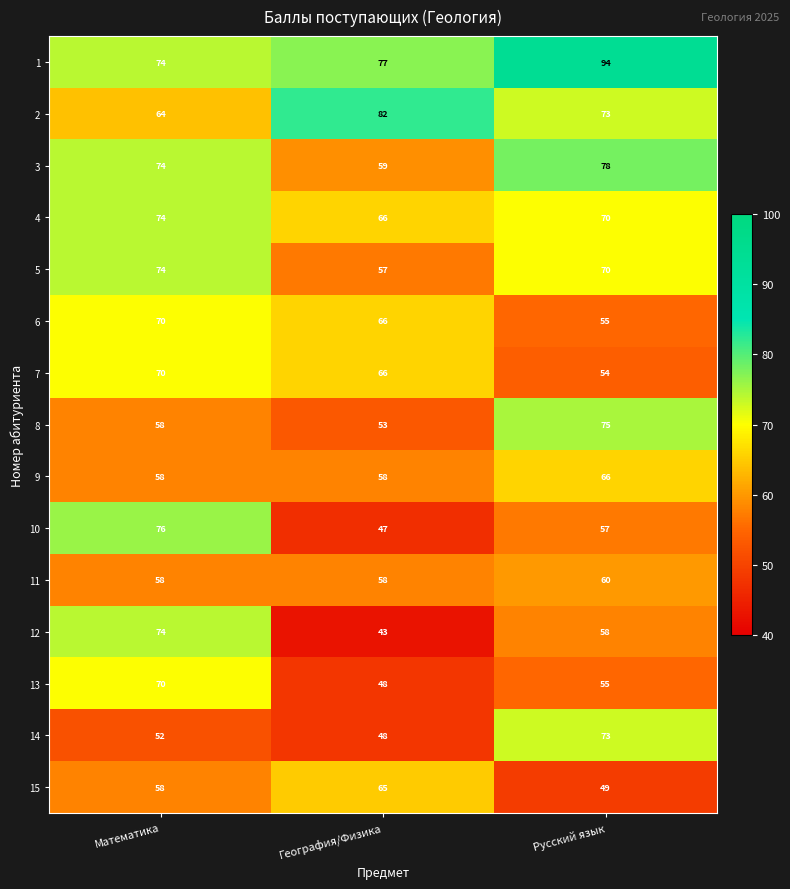

List the labels in order of 7 value, smallest first.

Русский язык, География/Физика, Математика